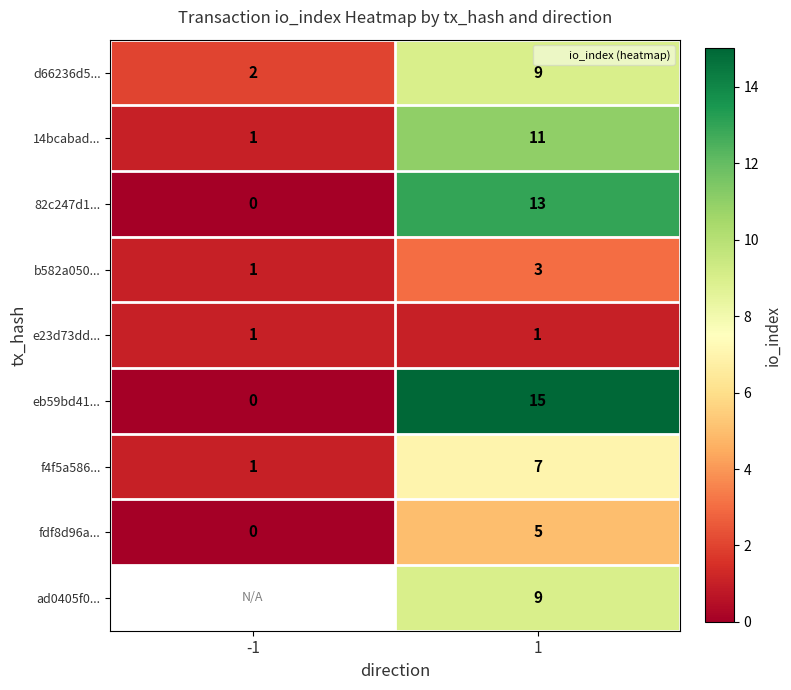

What is the sum of the f4f5a586... values at -1 and 1?

8.0